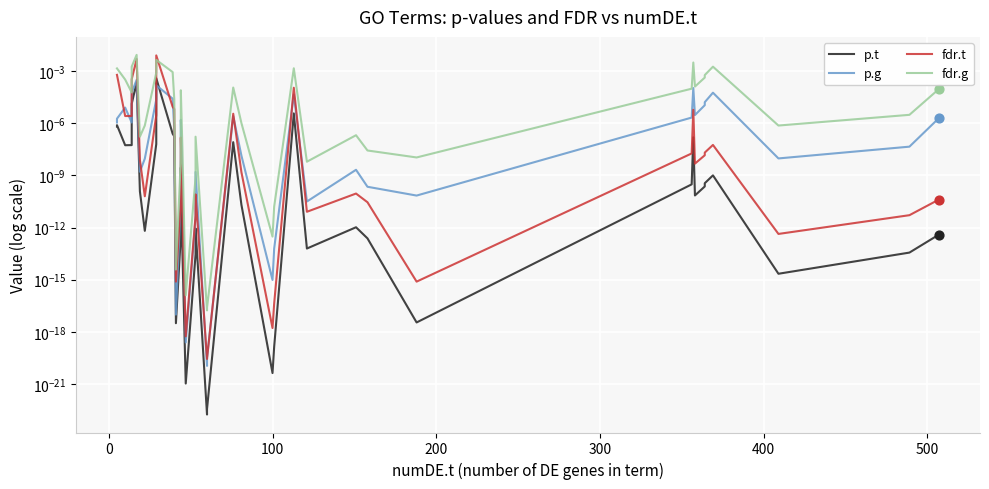

Which series reaches the minimum Y coordinate?

p.t